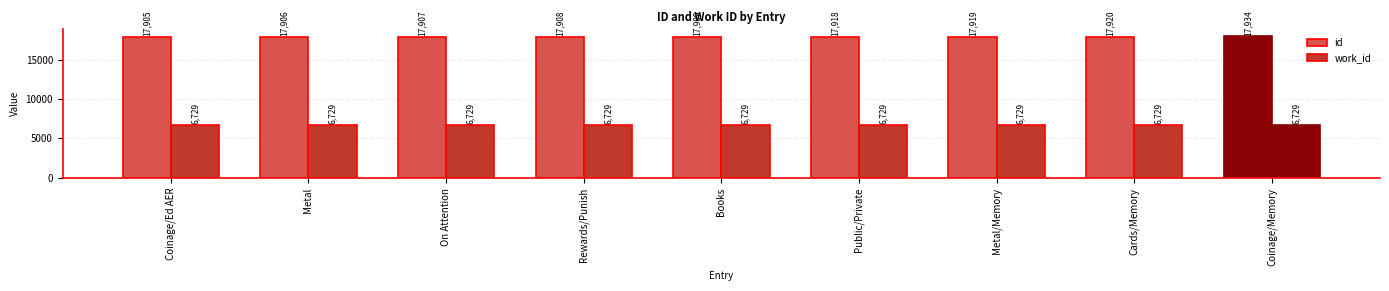

At which label does work_id reach its peak?

Coinage/Ed AER